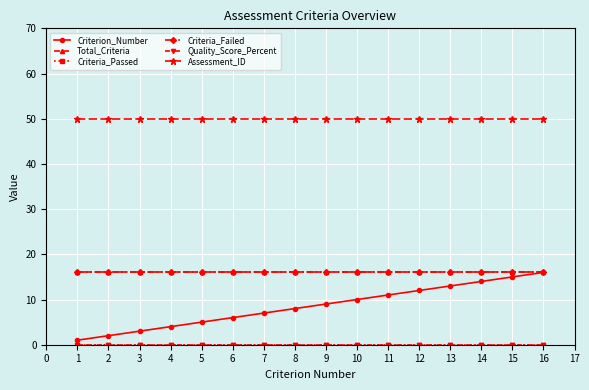

Is this an area chart (filled region under the line)?

No